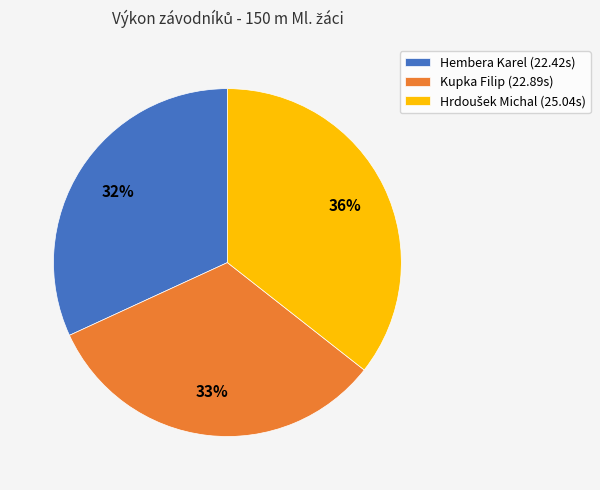

To the nearest percent, what is the average slice percentage?

33%